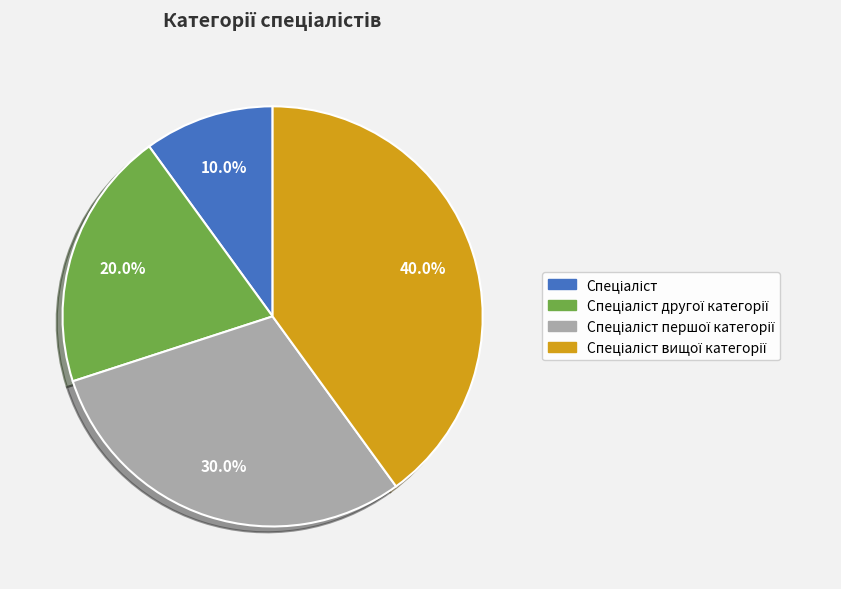

Is there a majority slice in this chart?

No